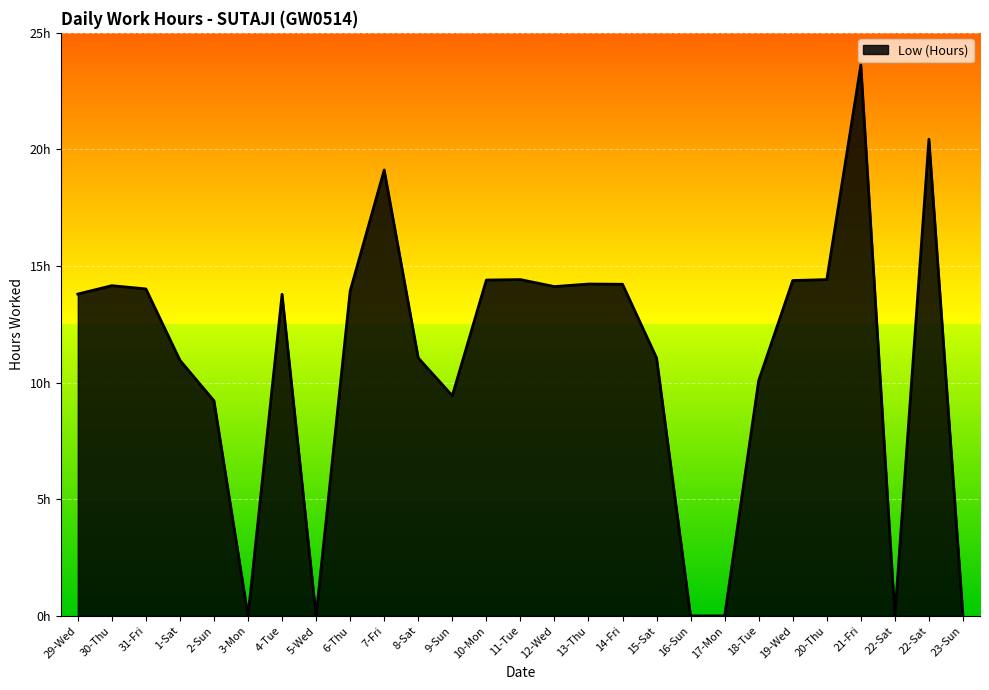

What is the maximum value shown in the chart?

23.6